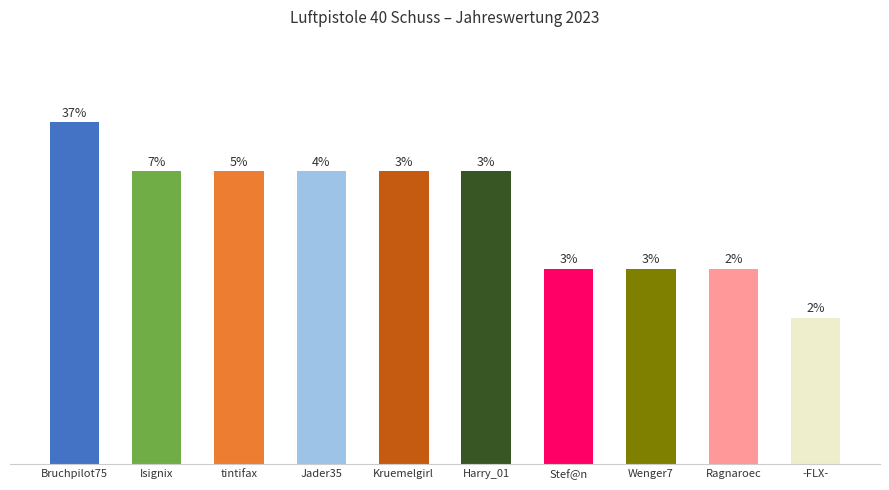

Which category has the highest value across all series?

Bruchpilot75